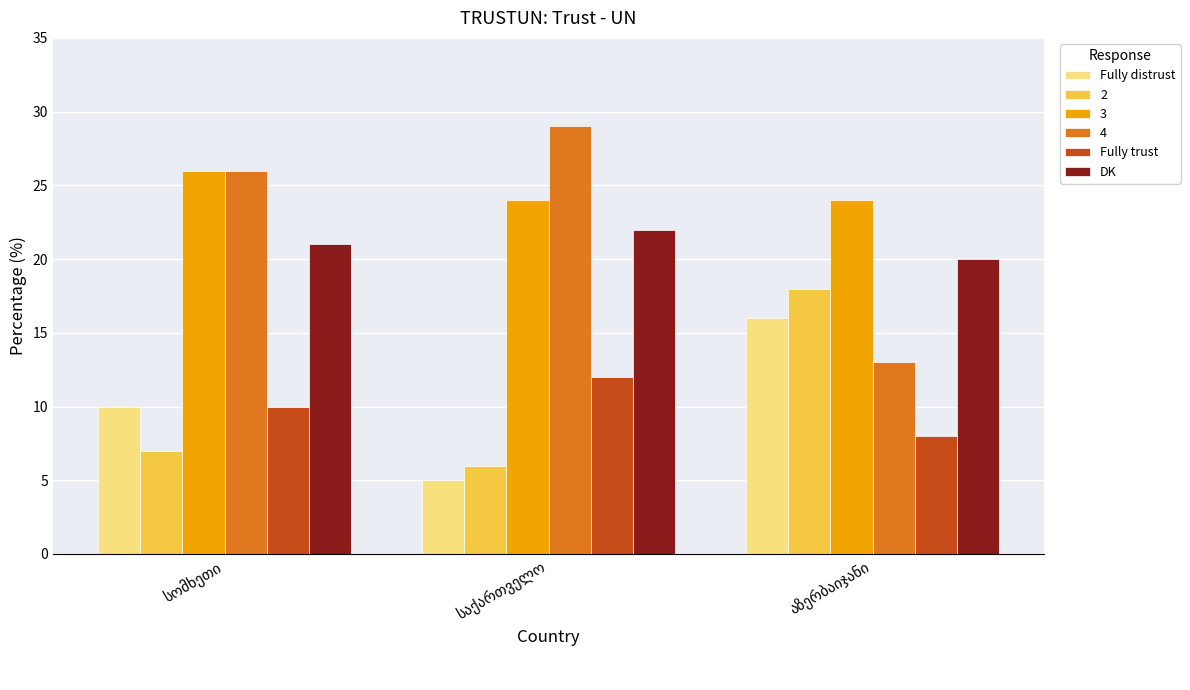

How many DK values are between 20 and 22?

3